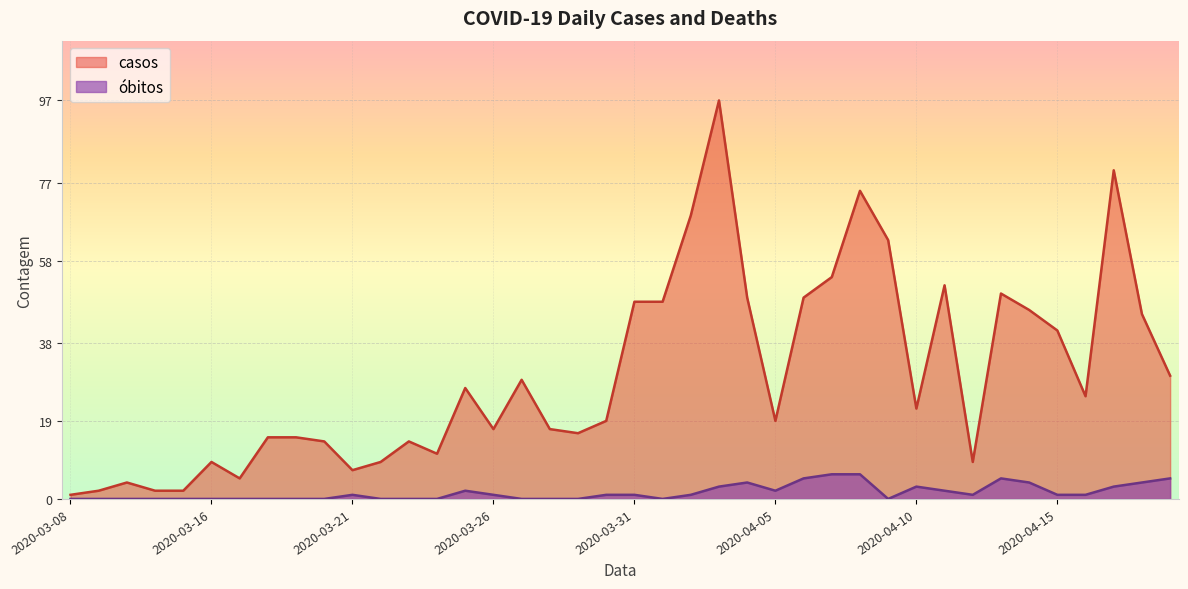

In casos, how many points are higher than both neighbors (excluding endpoints)?

10